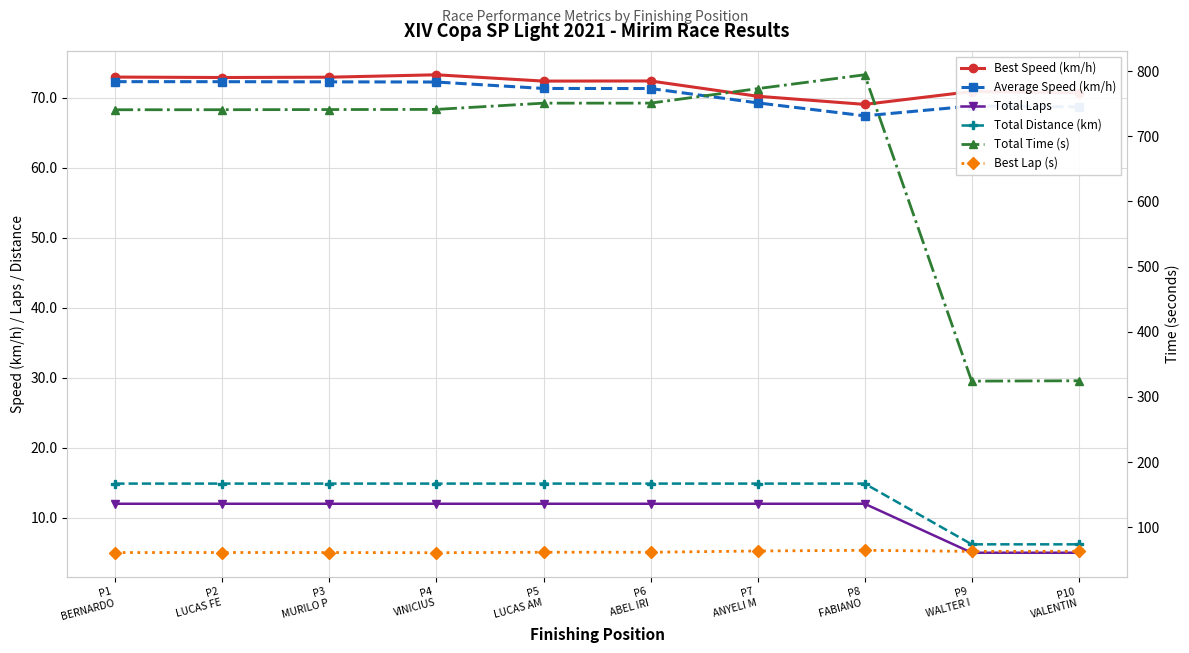

At which category is the sum across all series the highest?

P8
FABIANO 